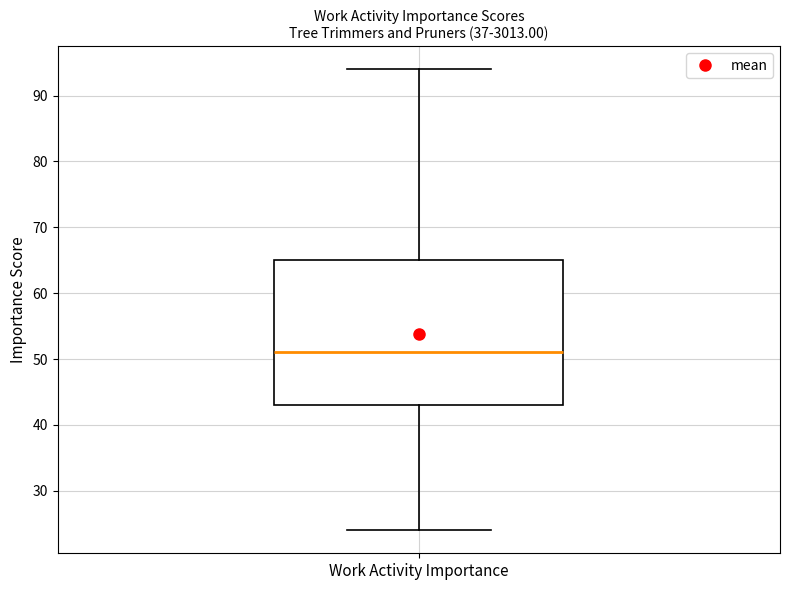

Read this box plot against the y-axis: the position of the median line, the range covered by the box, and the ends of both whiskers. The values are not printed on the chart, so give them approximately, as read against the axis.

median 51, box 43 to 65, whiskers 24 to 94